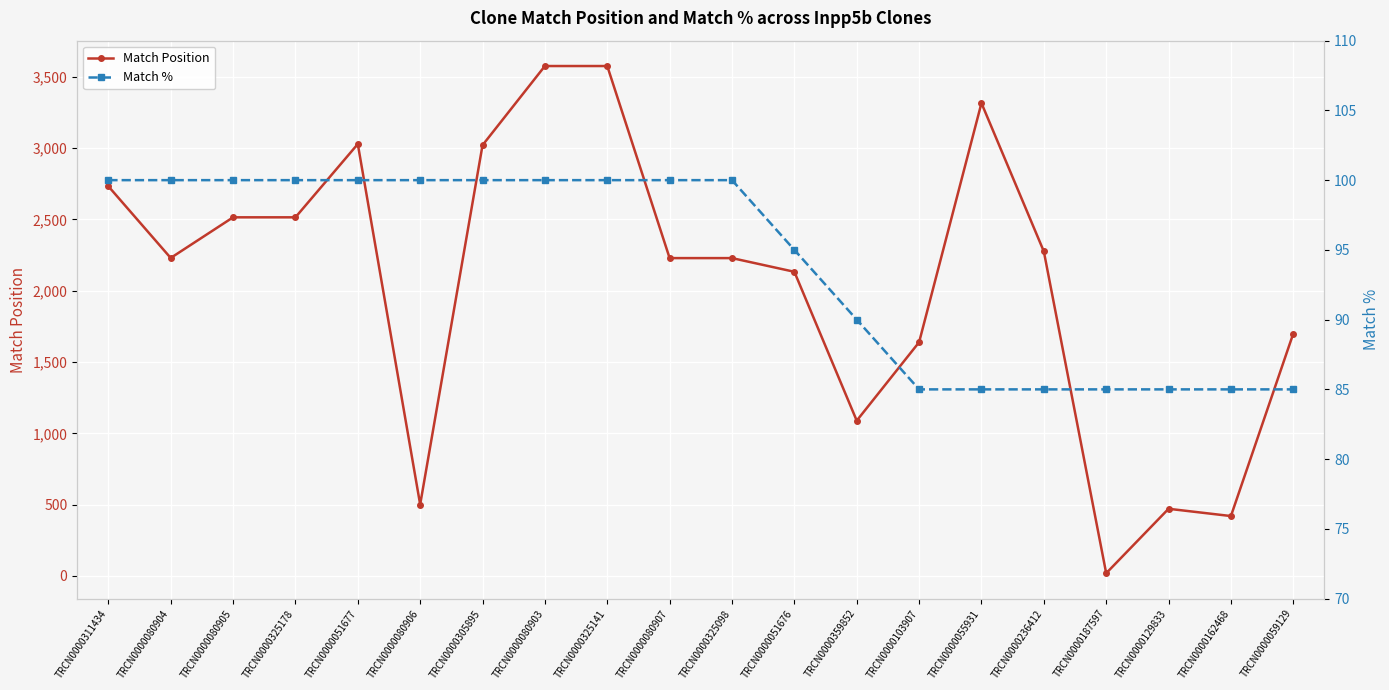

Between TRCN0000325178 and TRCN0000080903, which series saw the biggest shift?

Match Position